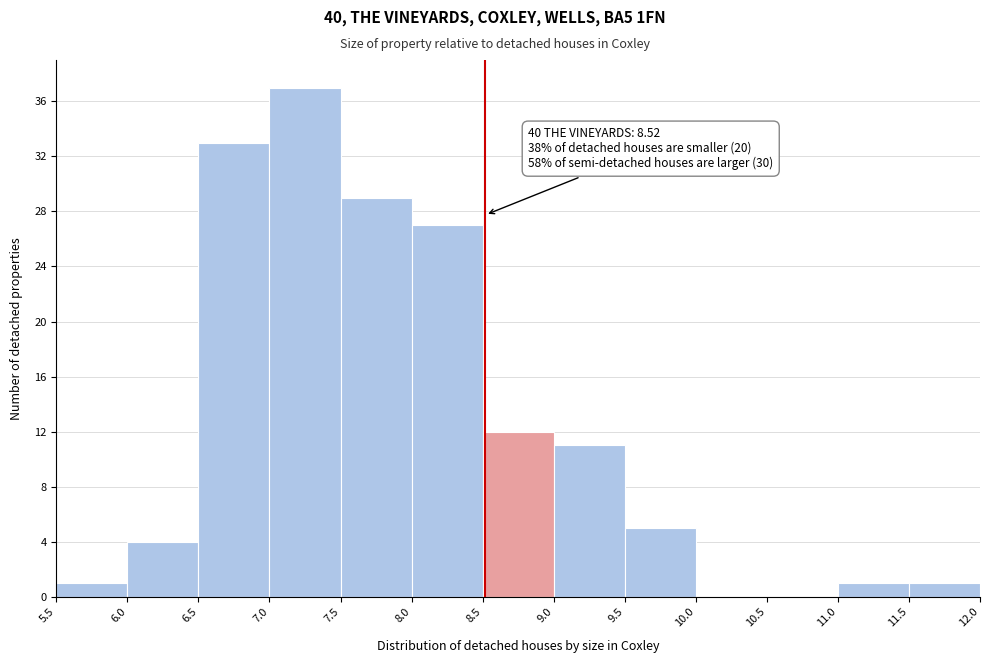

Over which range of the x-axis is the bar tallest?

7.0 to 7.5